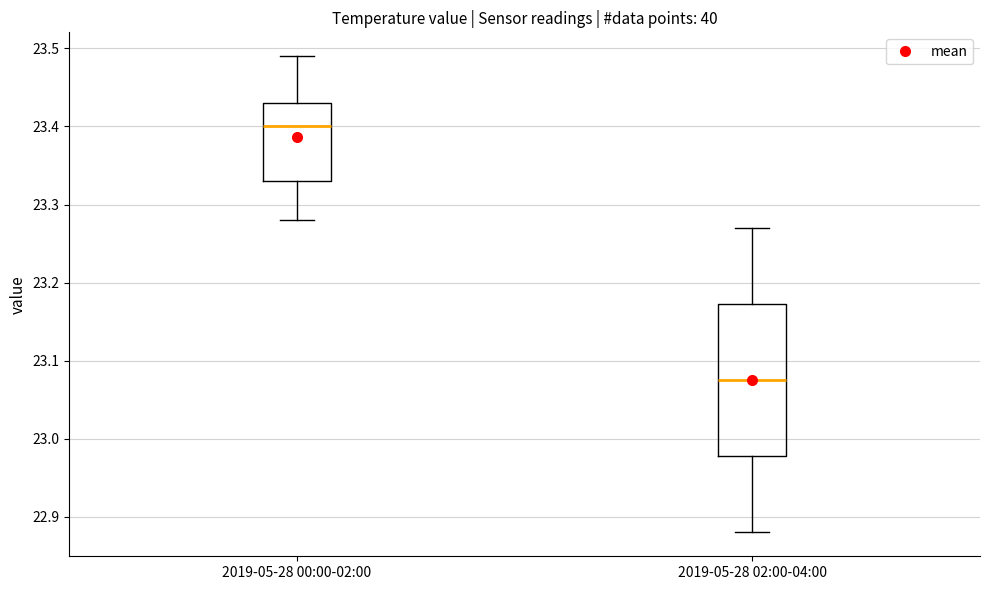

Reading left to right, read every box against the y-axis: the position of its median line, the range the box covers, and the ends of its whiskers. The values are not printed on the chart, so give them approximately, as read against the axis.

2019-05-28 00:00-02:00: median 23.40, box 23.33 to 23.43, whiskers 23.28 to 23.49
2019-05-28 02:00-04:00: median 23.08, box 22.98 to 23.17, whiskers 22.88 to 23.27